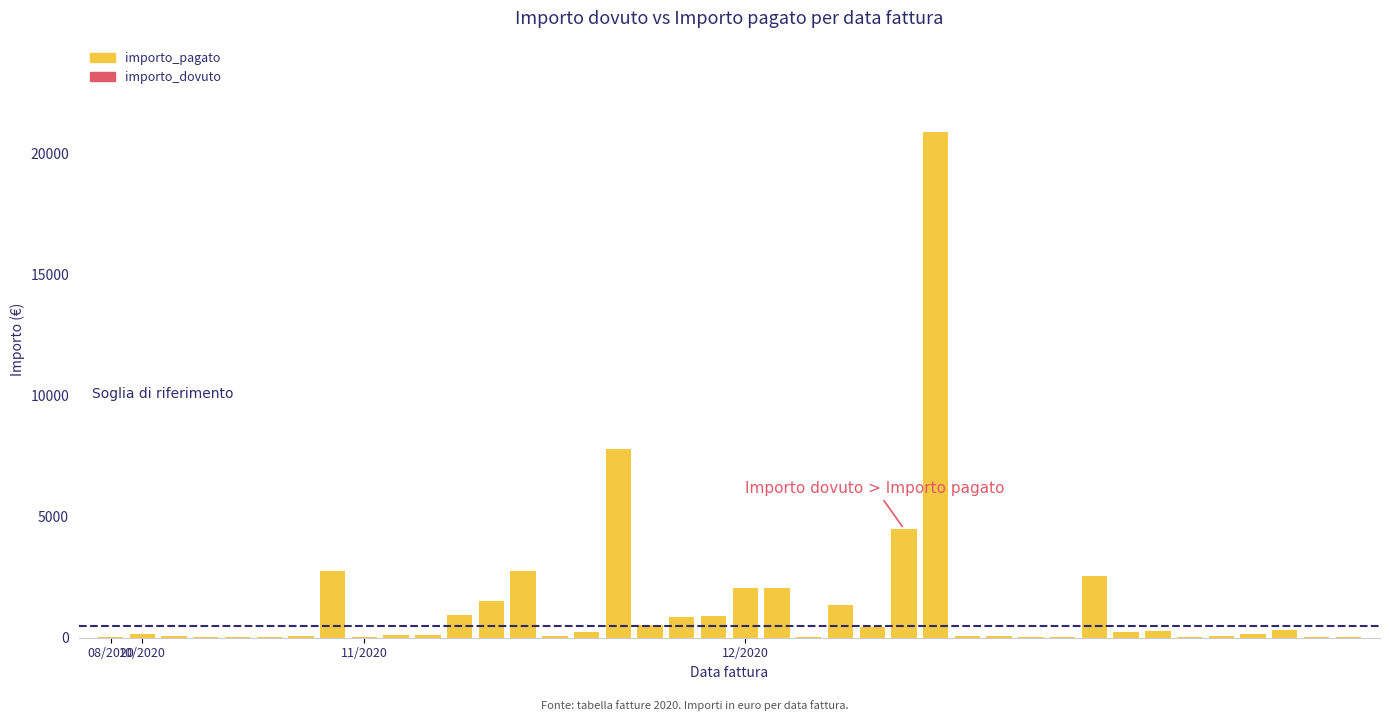

What is the sum of all importo_pagato values?

54256.2